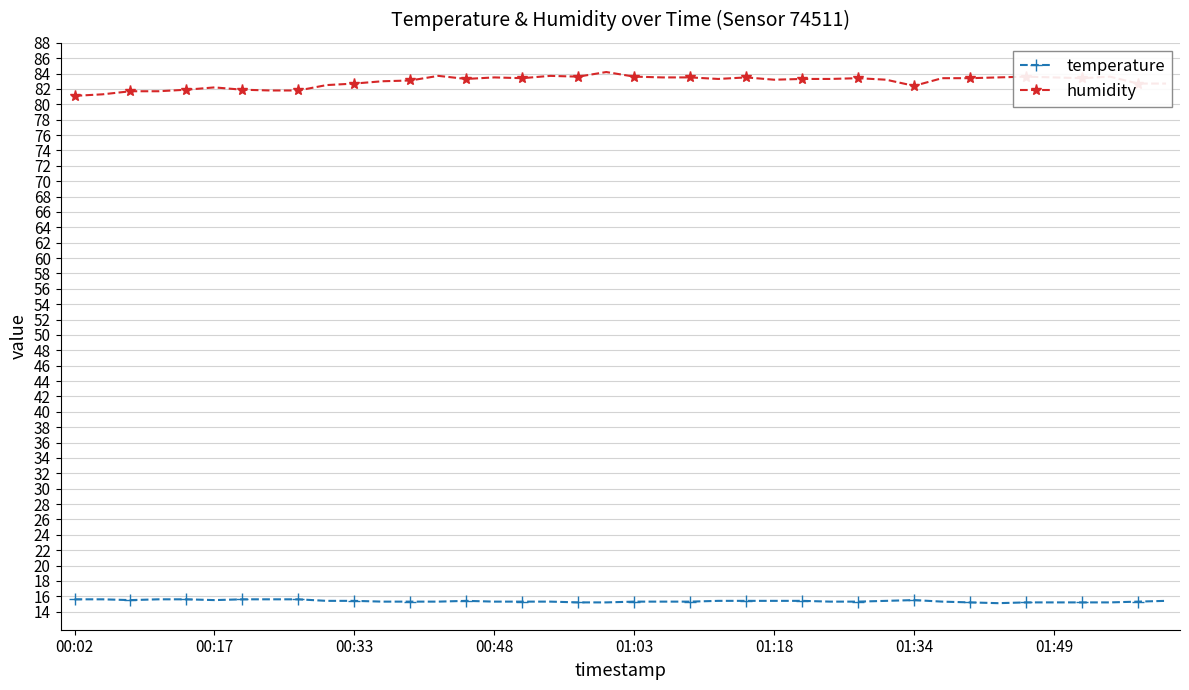

What are all the series names shown in the legend?

temperature, humidity